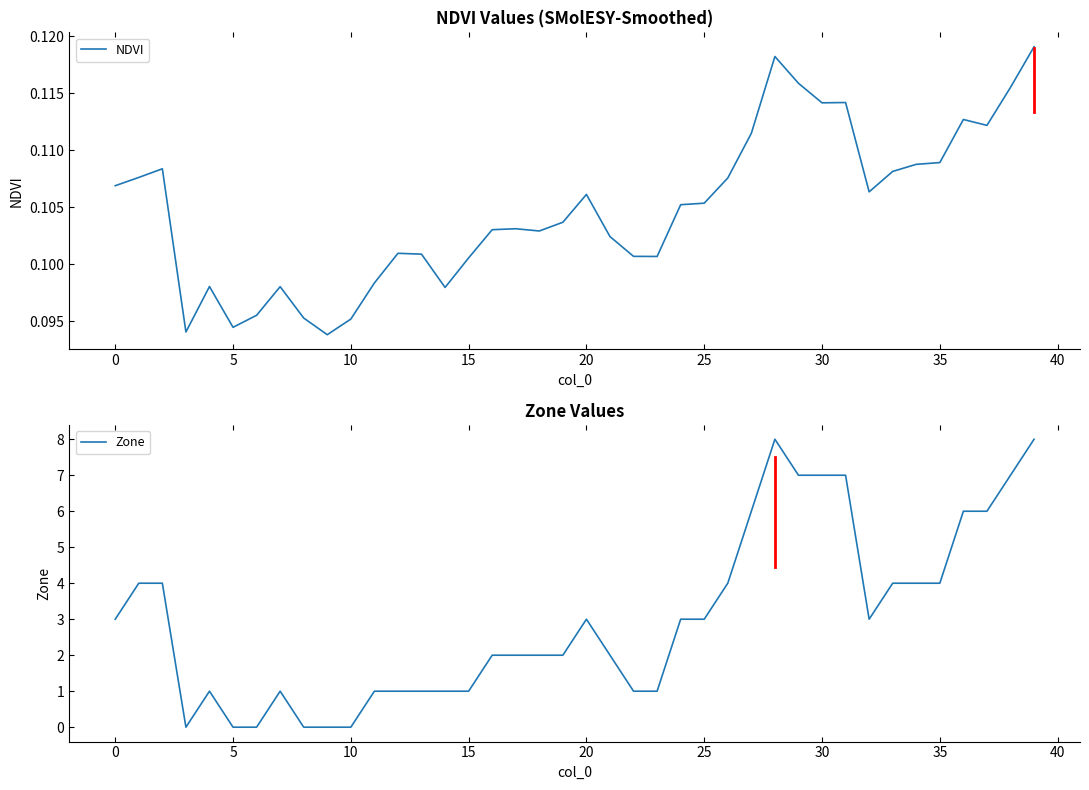

Which has a higher value, 37 or 15?

37